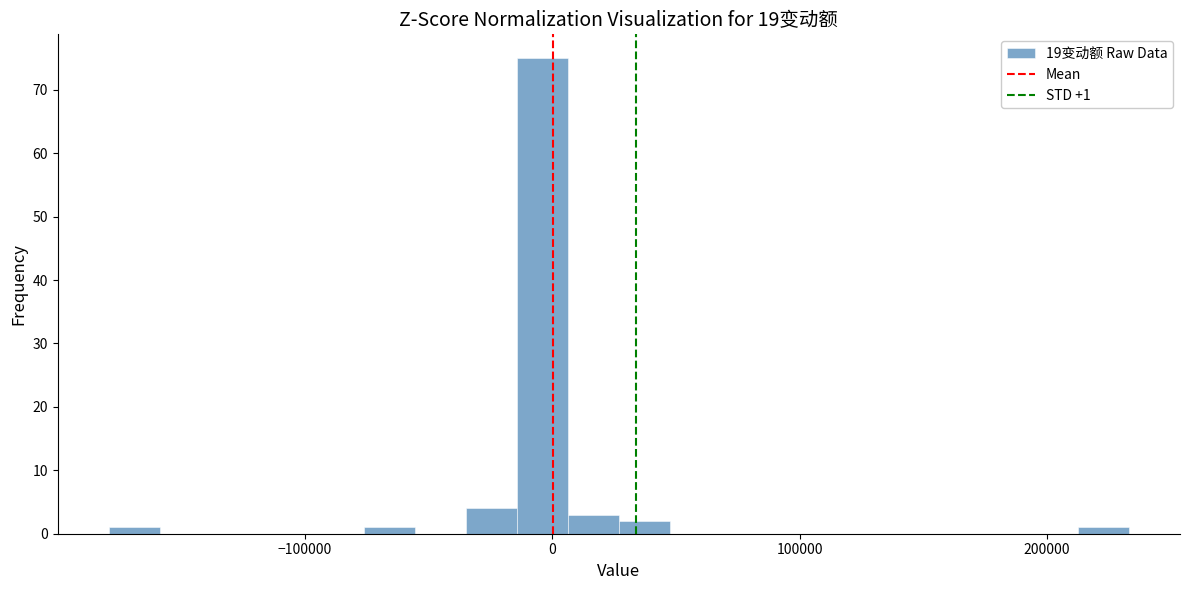

Around what value on the x-axis is the tallest bar? Give the approximate position of its centre, as read against the axis.

0